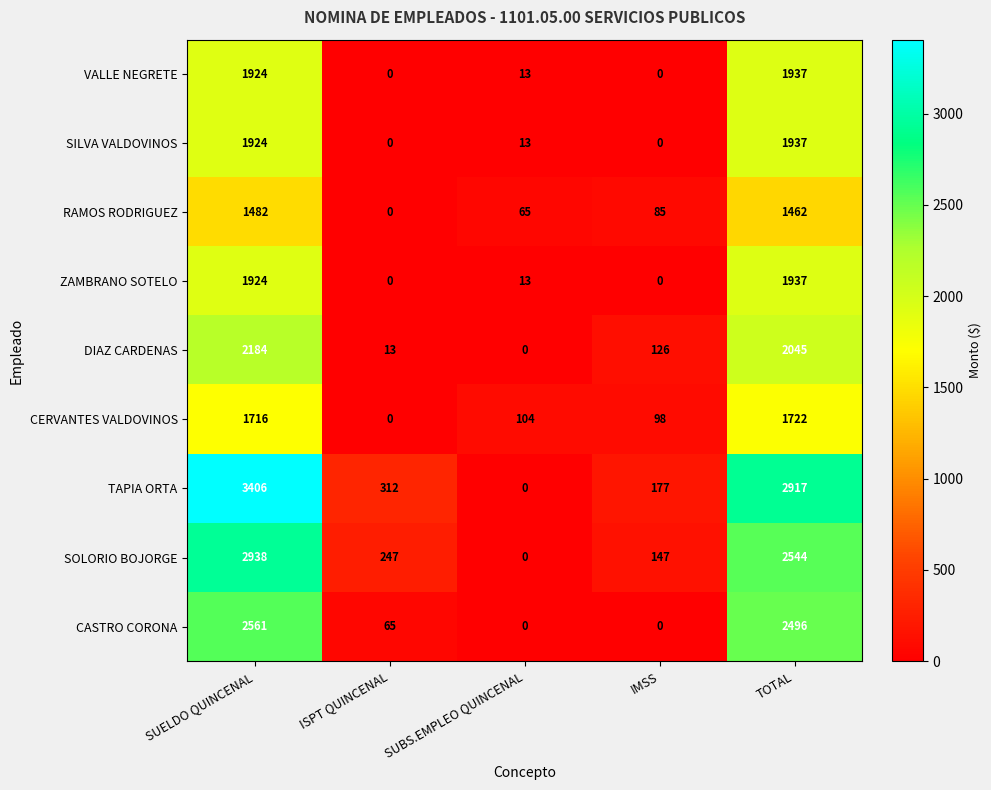

Is it true that TAPIA ORTA equals 1720 at SUBS.EMPLEO QUINCENAL?

False